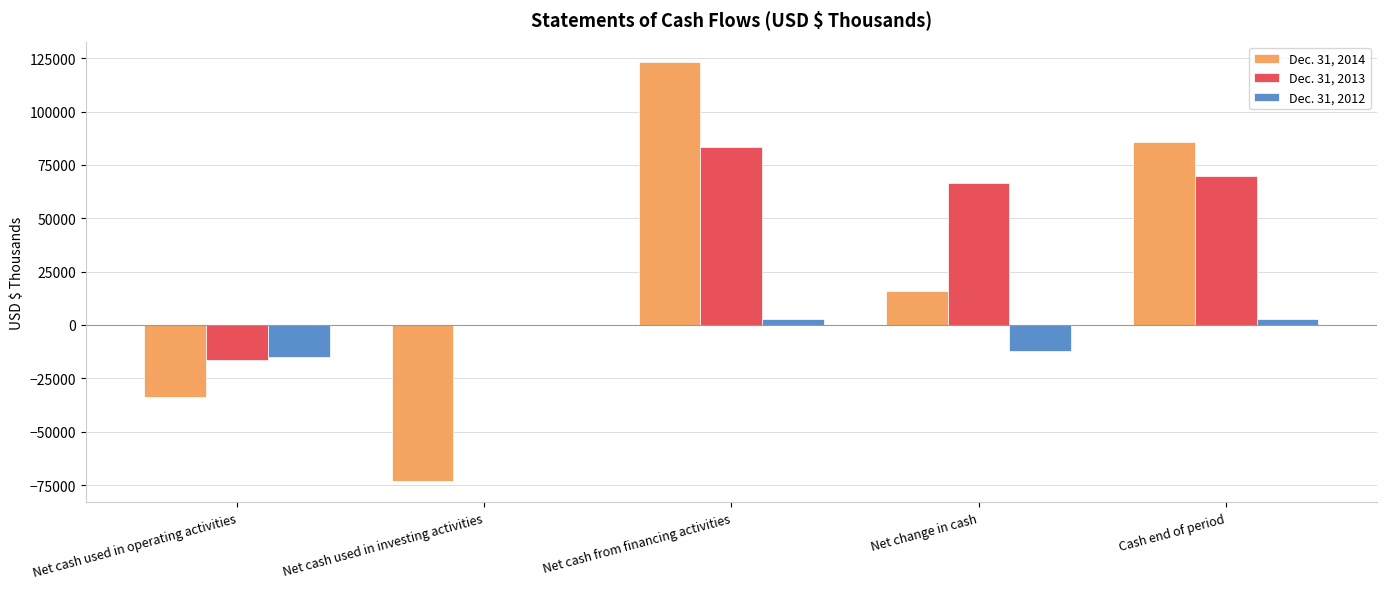

Count the number of categories in the chart.

5